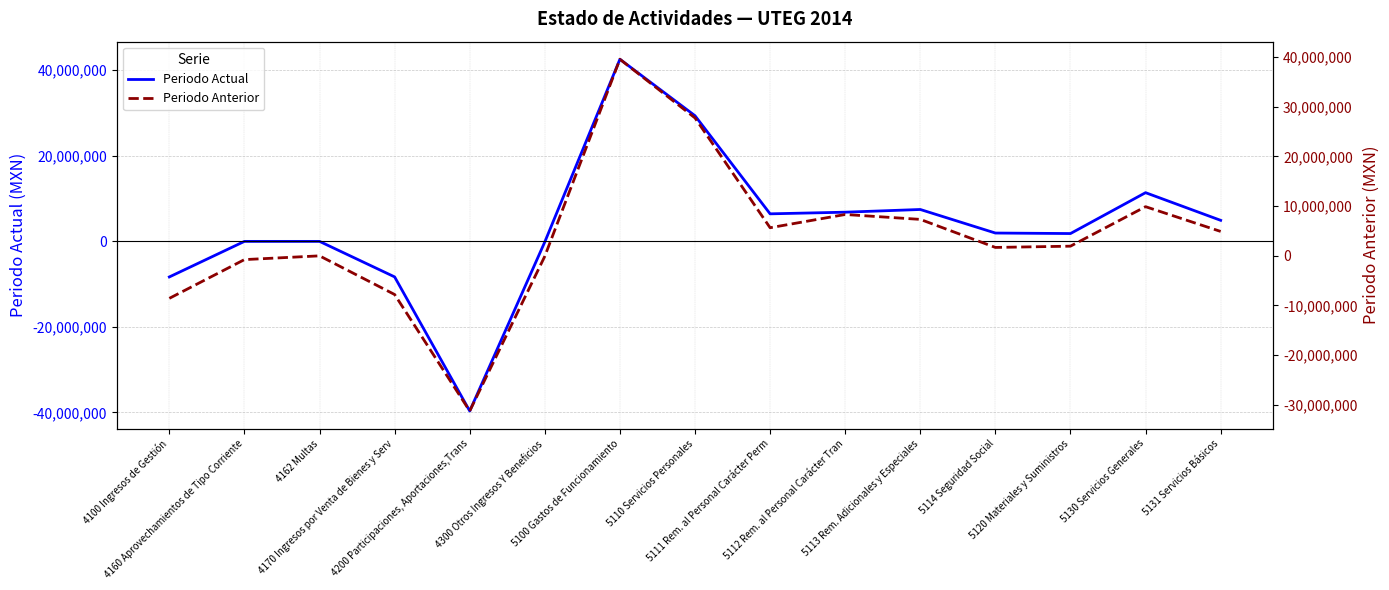

What is the difference between the second highest and minimum values in the Periodo Anterior series?

59002902.1